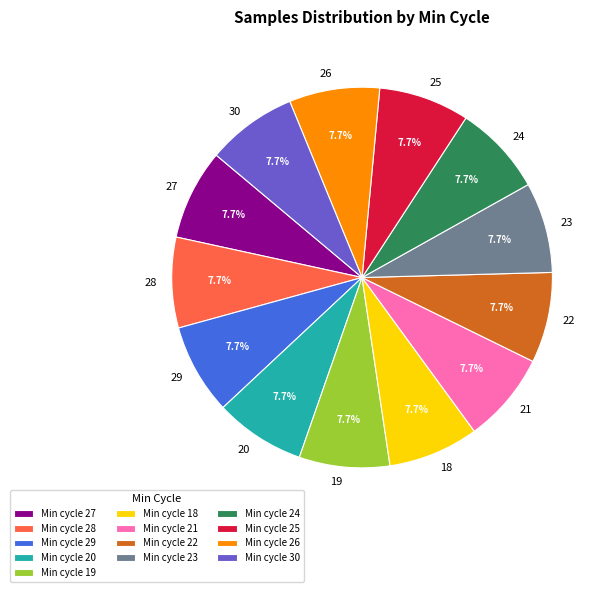

Count the number of slices in the pie.

13